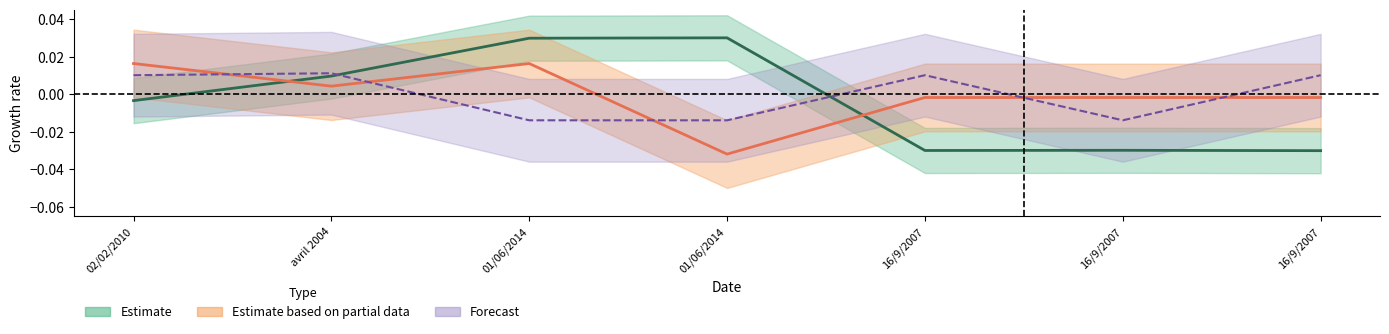

How many interior local valleys does the pages series have?

1